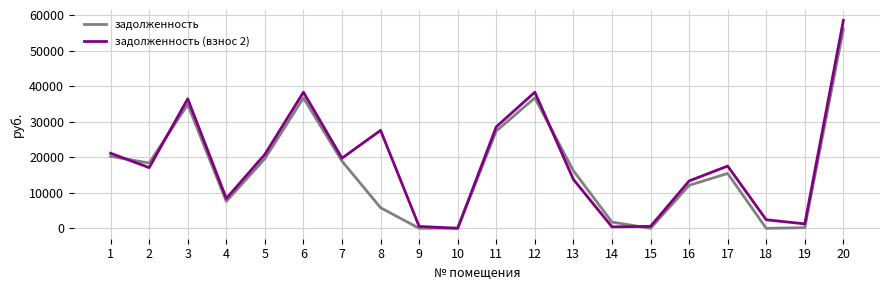

What is the total value across all series at 3?

71309.1